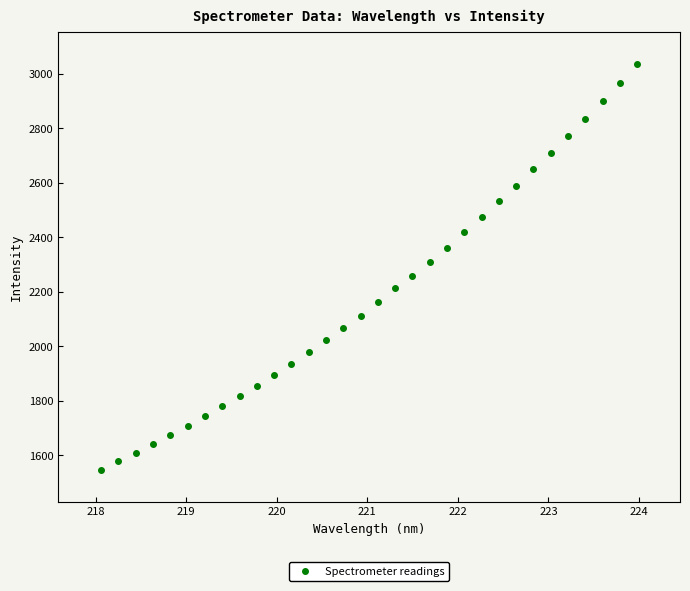

What is the range of X values (max minus min)?

5.9